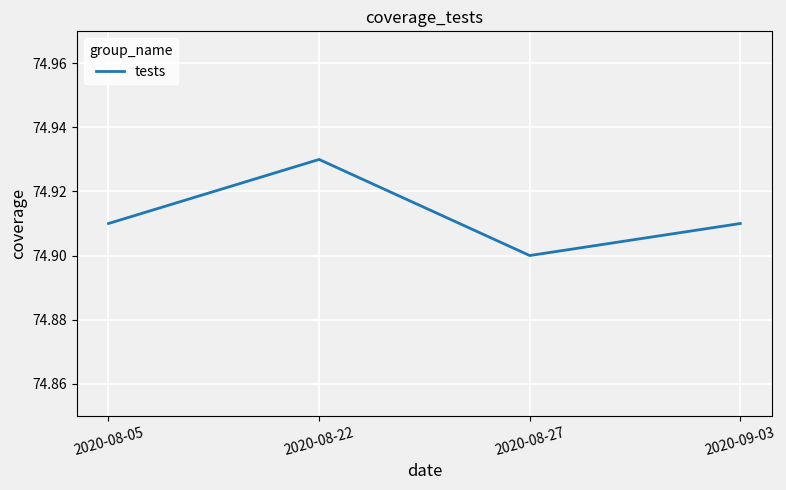

What is the sum of the values at 2020-08-27 and 2020-08-22?

149.8